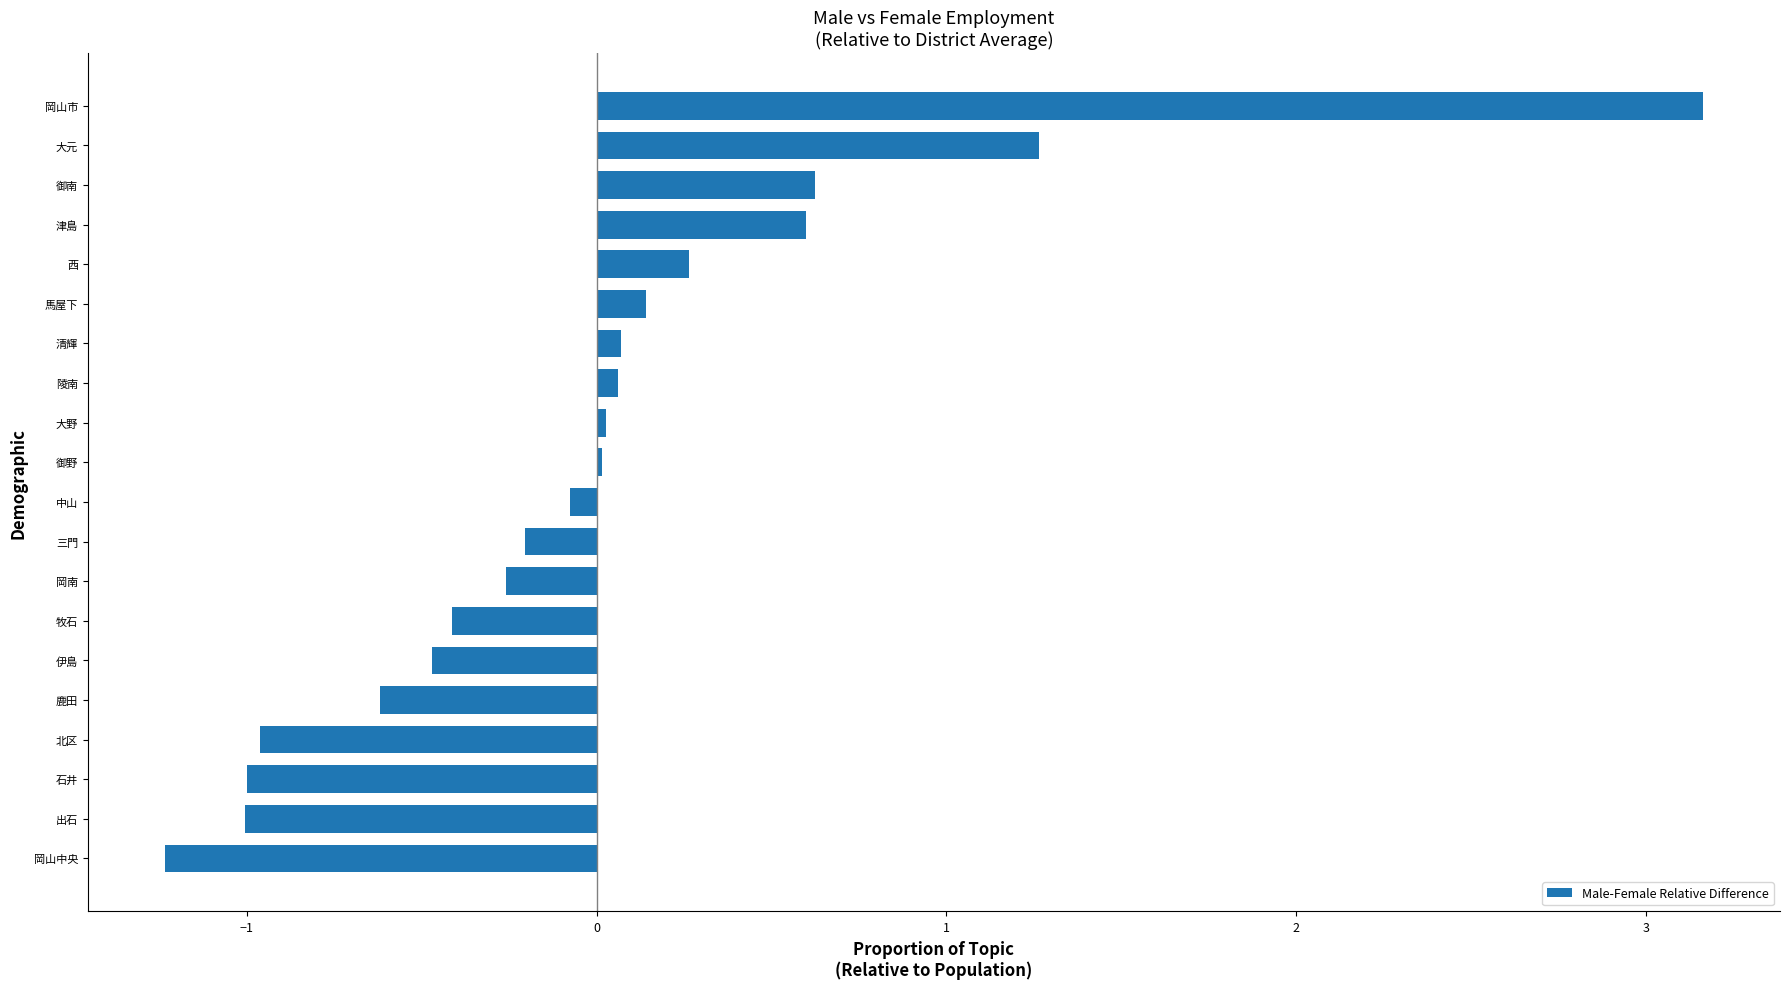

Which category has the highest value across all series?

岡山市